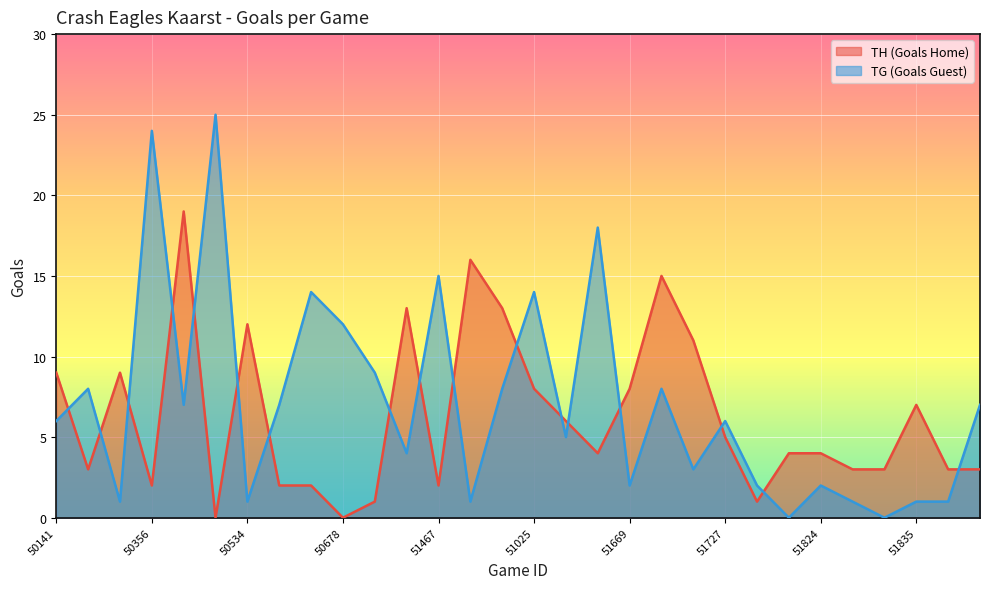

Reading left to right, what are all the values shown in this chart?

TH (Goals Home): 50141=9	50195=3	50249=9	50356=2	50417=19	51216=0	50534=12	50545=2	51448=2	50678=0	50713=1	50750=13	51467=2	50844=16	50886=13	51025=8	50928=6	51108=4	51669=8	51173=15	51726=11	51727=5	51816=1	51820=4	51824=4	51828=3	51831=3	51835=7	51841=3	51837=3
TG (Goals Guest): 50141=6	50195=8	50249=1	50356=24	50417=7	51216=25	50534=1	50545=7	51448=14	50678=12	50713=9	50750=4	51467=15	50844=1	50886=8	51025=14	50928=5	51108=18	51669=2	51173=8	51726=3	51727=6	51816=2	51820=0	51824=2	51828=1	51831=0	51835=1	51841=1	51837=7